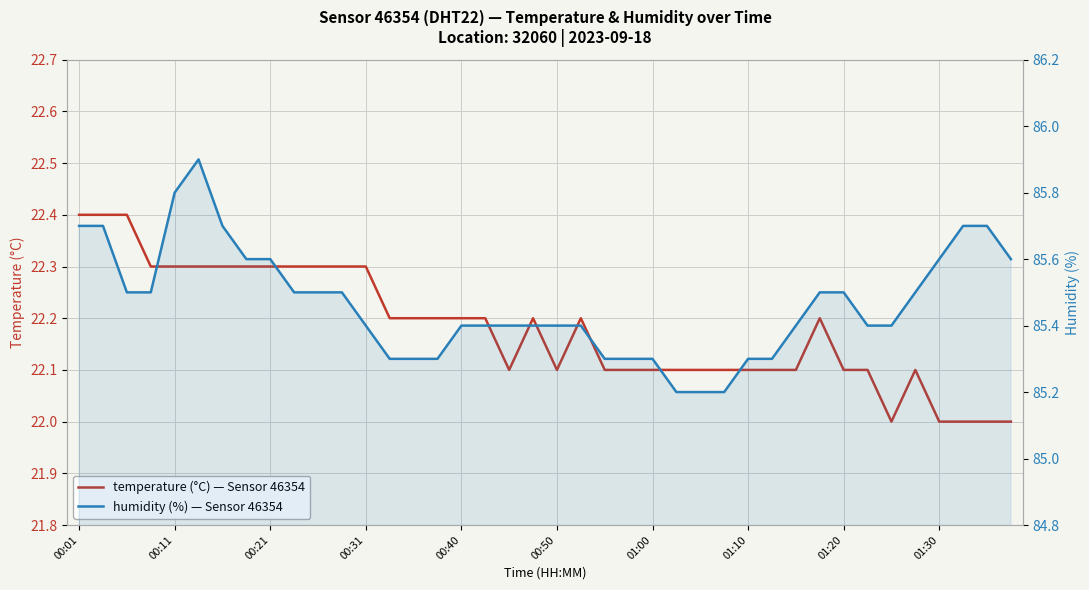

True or false: temperature and humidity intersect in this chart.

False